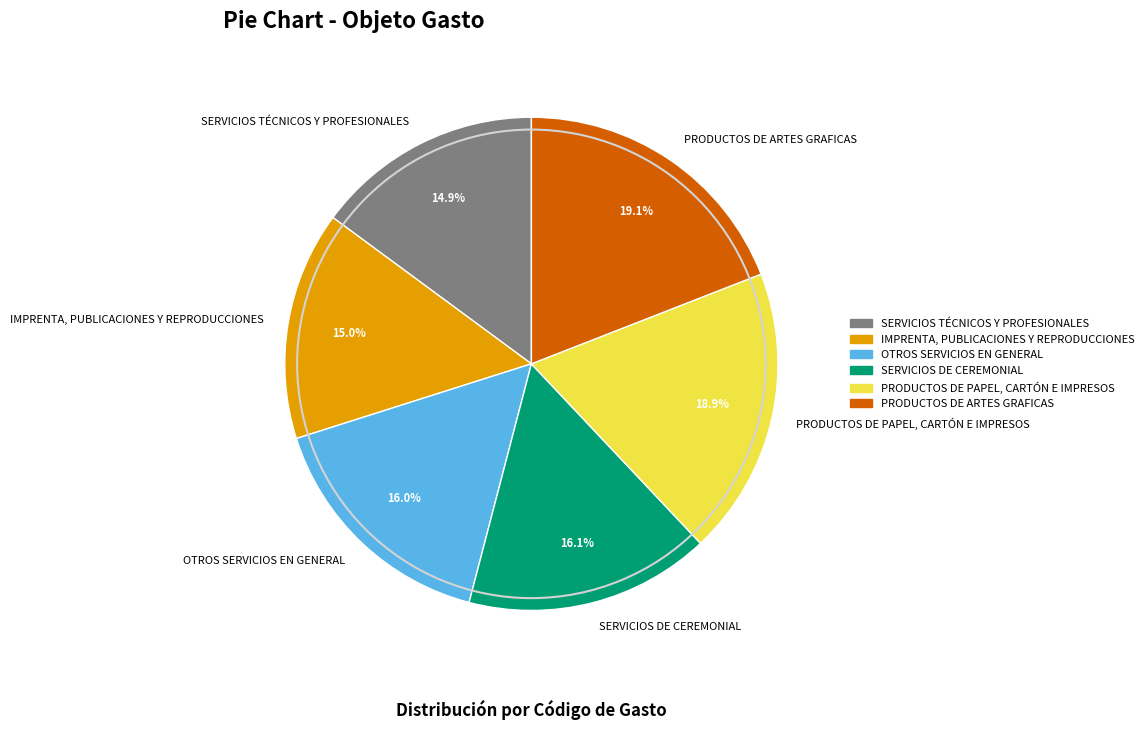

Is it true that PRODUCTOS DE ARTES GRAFICAS is 4% of the pie?

False